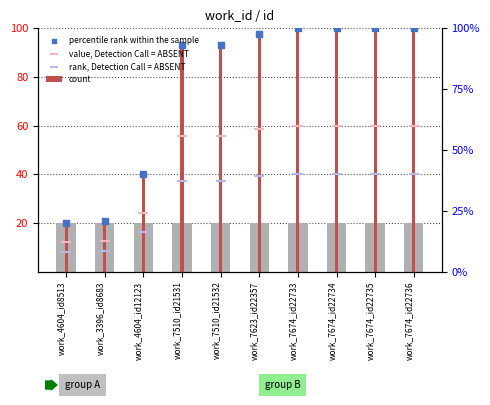

Which series has the largest total across all categories?

count